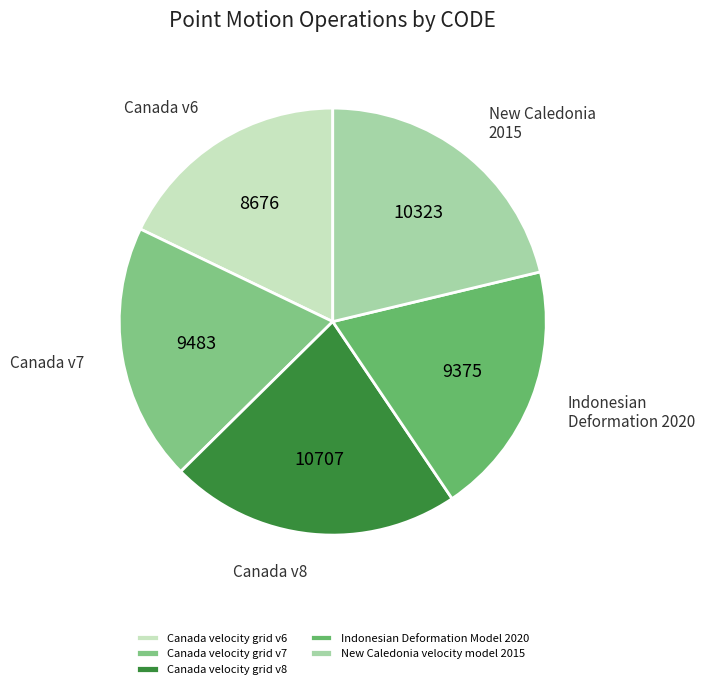

To the nearest percent, what percentage of the pie is Canada velocity grid v6?

18%